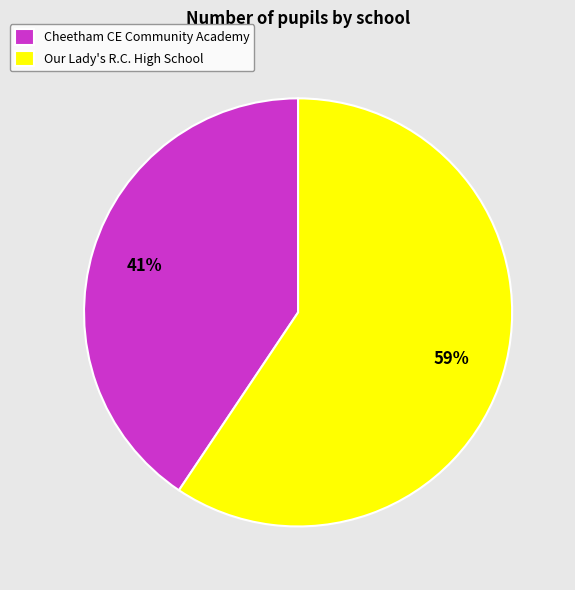

Do Our Lady's R.C. High School and Cheetham CE Community Academy together represent more than half of the pie?

Yes